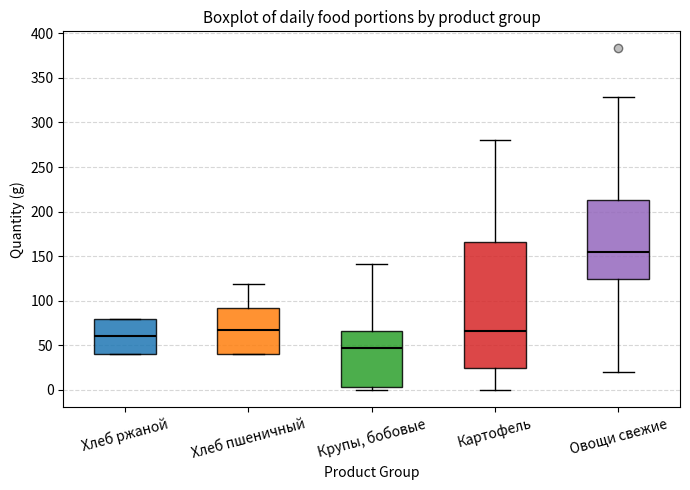

Reading left to right, read every box against the y-axis: the position of its median line, the range the box covers, and the ends of its whiskers. The values are not printed on the chart, so give them approximately, as read against the axis.

Хлеб ржаной: median 60, box 40 to 80, whiskers 40 to 80
Хлеб пшеничный: median 65, box 40 to 90, whiskers 40 to 120
Крупы, бобовые: median 45, box 5 to 65, whiskers 0 to 140
Картофель: median 65, box 25 to 165, whiskers 0 to 280
Овощи свежие: median 155, box 125 to 215, whiskers 20 to 330